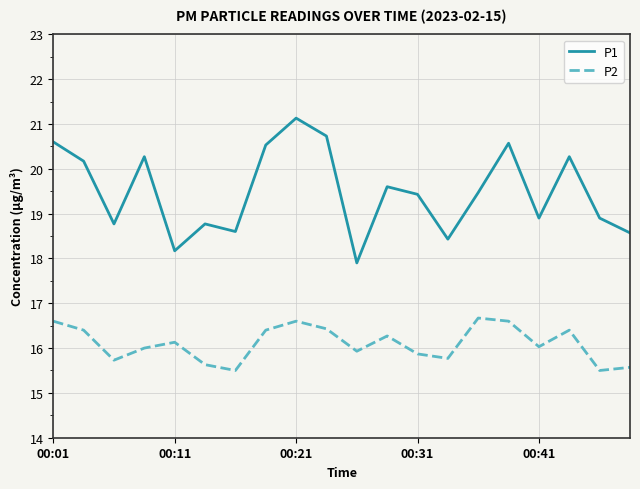

What is the highest value of the P1 series?

21.1